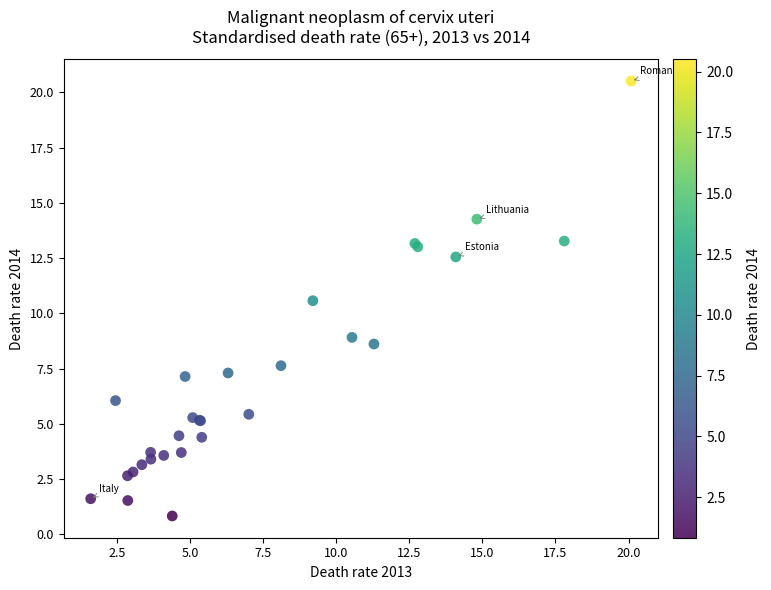

What Y value in the scatter plot is closest to 10?

10.6